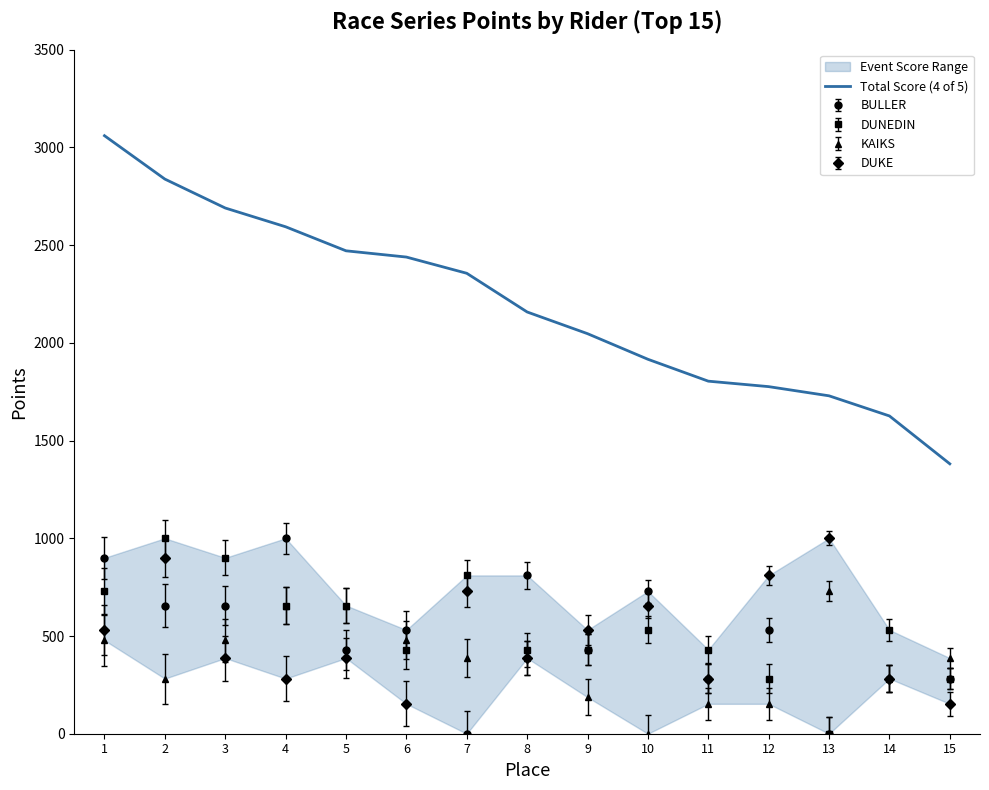

Rank the categories by value from lowest to highest.

15, 14, 13, 12, 11, 10, 9, 8, 7, 6, 5, 4, 3, 2, 1